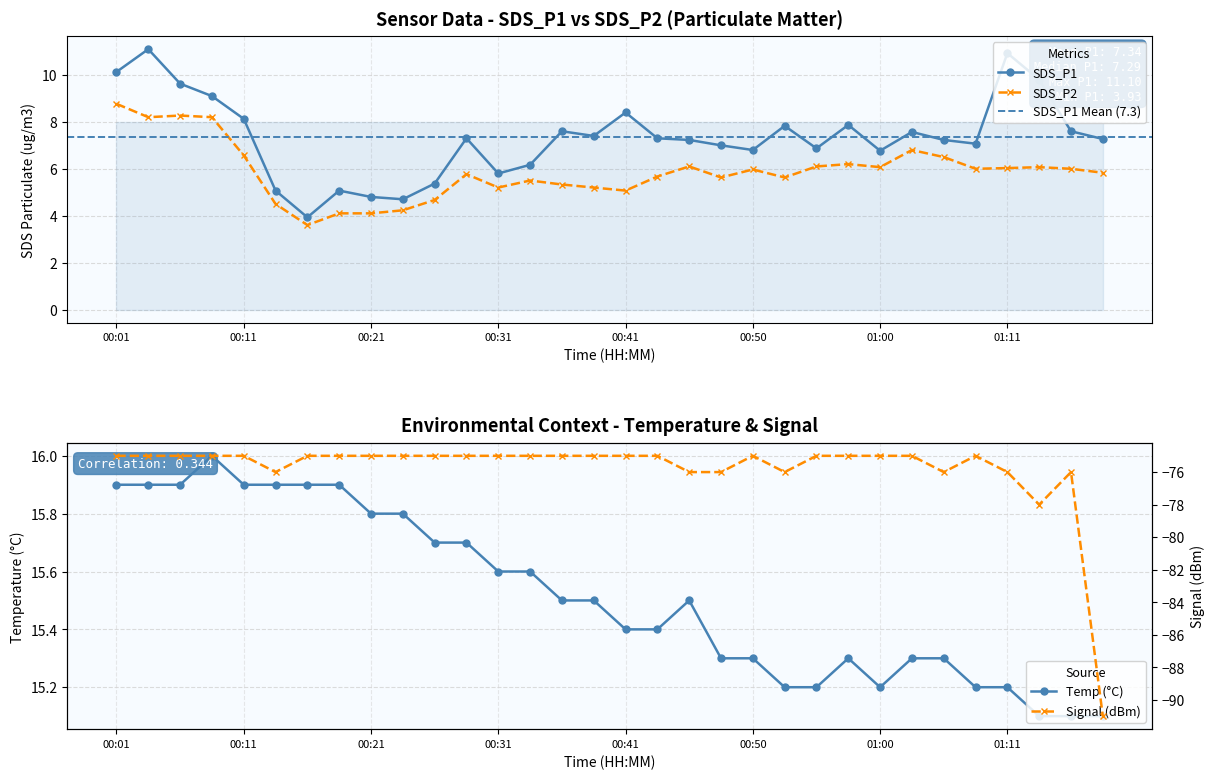

Reading left to right, what are all the values shown in this chart?

SDS_P1: 00:01=10.1	00:04=11.1	00:06=9.6	00:09=9.1	00:11=8.1	00:14=5.1	00:16=3.9	00:18=5.1	00:21=4.8	00:23=4.7	00:26=5.4	00:28=7.3	00:31=5.8	00:33=6.2	00:36=7.6	00:38=7.4	00:41=8.4	00:43=7.3	00:45=7.2	00:48=7.0	00:50=6.8	00:53=7.8	00:55=6.9	00:58=7.9	01:00=6.8	01:03=7.6	01:06=7.2	01:08=7.1	01:11=10.9	01:14=9.8	01:16=7.6	01:18=7.3
SDS_P2: 00:01=8.8	00:04=8.2	00:06=8.3	00:09=8.2	00:11=6.6	00:14=4.5	00:16=3.6	00:18=4.1	00:21=4.1	00:23=4.2	00:26=4.7	00:28=5.8	00:31=5.2	00:33=5.5	00:36=5.3	00:38=5.2	00:41=5.1	00:43=5.7	00:45=6.1	00:48=5.6	00:50=6.0	00:53=5.6	00:55=6.1	00:58=6.2	01:00=6.1	01:03=6.8	01:06=6.5	01:08=6.0	01:11=6.0	01:14=6.1	01:16=6.0	01:18=5.8
Temp: 00:01=15.9	00:04=15.9	00:06=15.9	00:09=16.0	00:11=15.9	00:14=15.9	00:16=15.9	00:18=15.9	00:21=15.8	00:23=15.8	00:26=15.7	00:28=15.7	00:31=15.6	00:33=15.6	00:36=15.5	00:38=15.5	00:41=15.4	00:43=15.4	00:45=15.5	00:48=15.3	00:50=15.3	00:53=15.2	00:55=15.2	00:58=15.3	01:00=15.2	01:03=15.3	01:06=15.3	01:08=15.2	01:11=15.2	01:14=15.1	01:16=15.1	01:18=15.1
Signal: 00:01=-75.0	00:04=-75.0	00:06=-75.0	00:09=-75.0	00:11=-75.0	00:14=-76.0	00:16=-75.0	00:18=-75.0	00:21=-75.0	00:23=-75.0	00:26=-75.0	00:28=-75.0	00:31=-75.0	00:33=-75.0	00:36=-75.0	00:38=-75.0	00:41=-75.0	00:43=-75.0	00:45=-76.0	00:48=-76.0	00:50=-75.0	00:53=-76.0	00:55=-75.0	00:58=-75.0	01:00=-75.0	01:03=-75.0	01:06=-76.0	01:08=-75.0	01:11=-76.0	01:14=-78.0	01:16=-76.0	01:18=-91.0